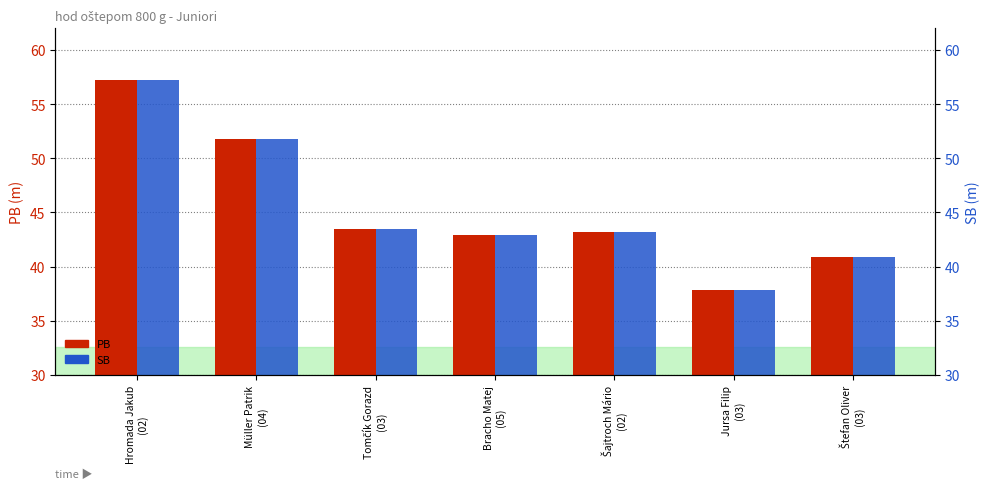

Between Štefan Oliver
(03) and Hromada Jakub
(02), which is larger?

Hromada Jakub
(02)